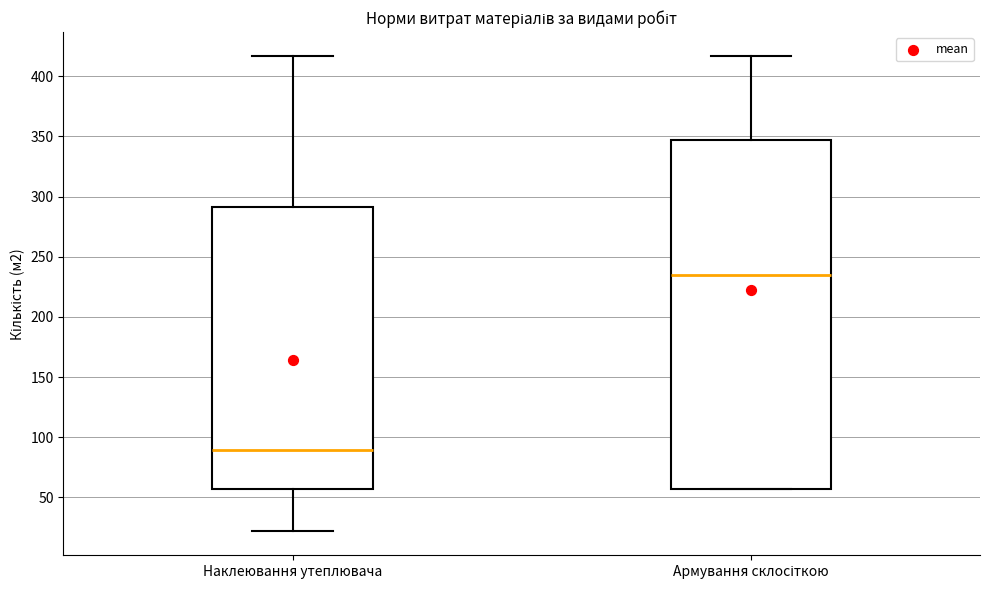

Reading left to right, read every box against the y-axis: the position of its median line, the range the box covers, and the ends of its whiskers. The values are not printed on the chart, so give them approximately, as read against the axis.

Наклеювання утеплювача: median 90, box 55 to 290, whiskers 20 to 415
Армування склосіткою: median 235, box 55 to 350, whiskers 55 to 415